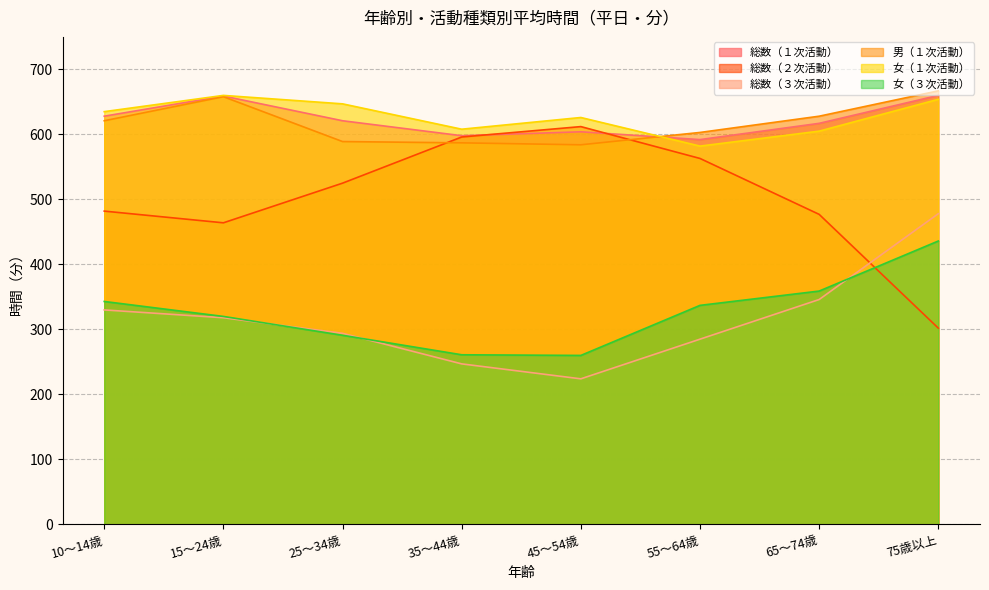

List the labels in order of 男（１次活動） value, largest first.

75歳以上, 15～24歳, 65～74歳, 10～14歳, 55～64歳, 25～34歳, 35～44歳, 45～54歳